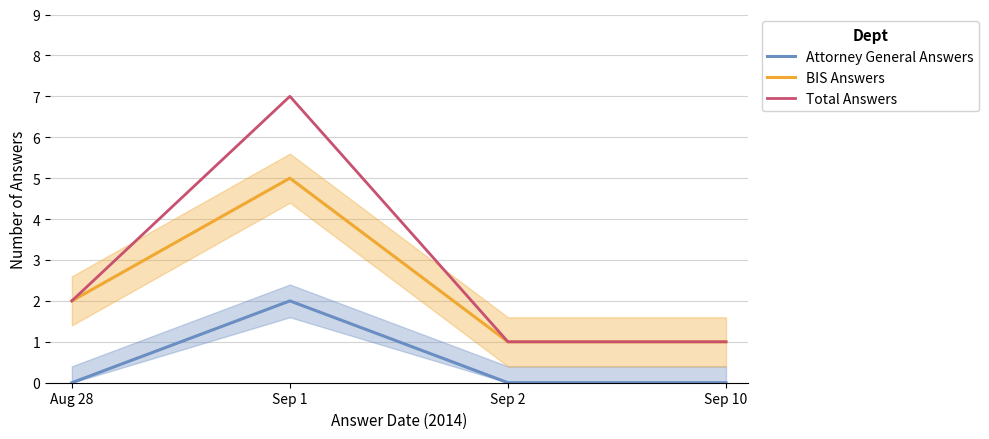

What are all the series names shown in the legend?

Attorney General Answers, BIS Answers, Total Answers